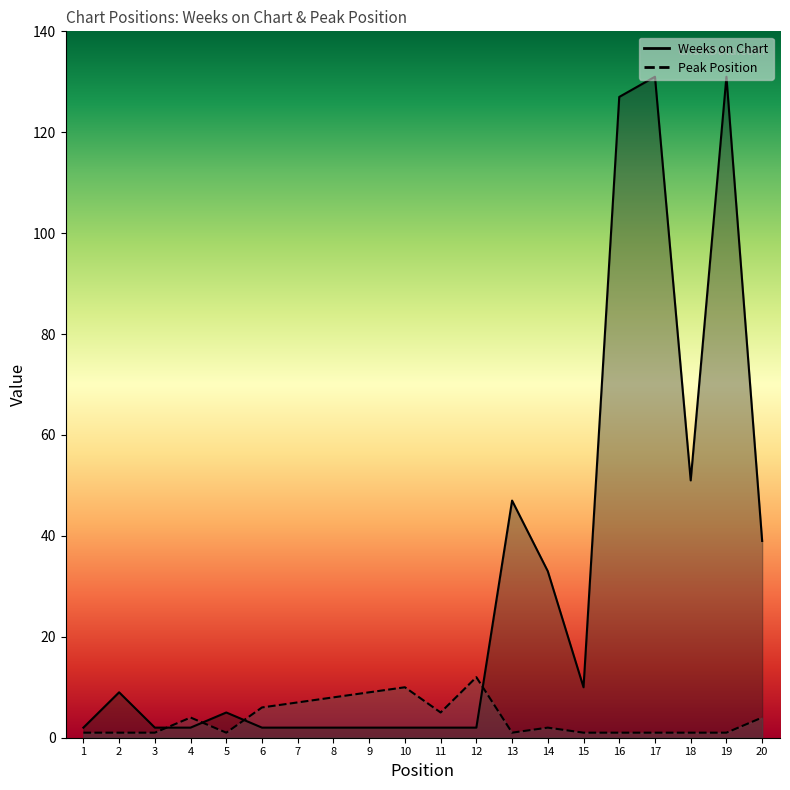

What is the difference between the maximum and minimum values in the Weeks on Chart series?

129